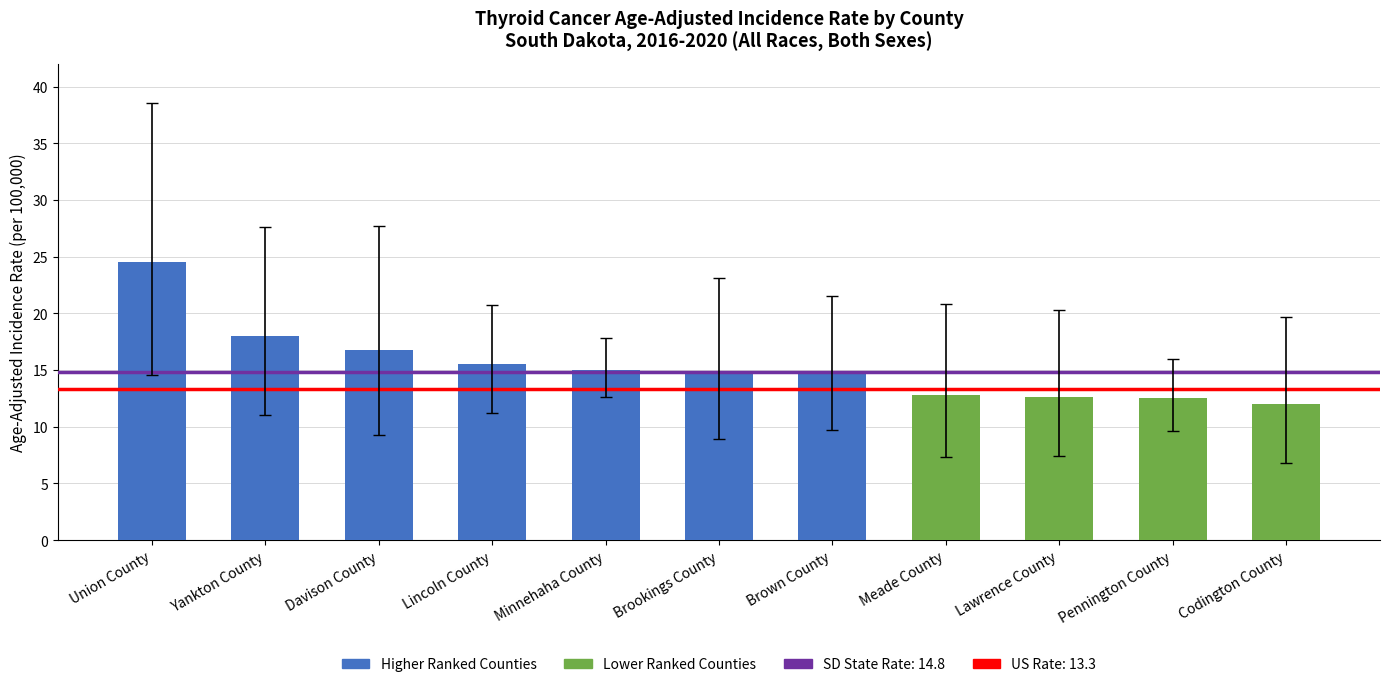

What position from the right is Union County?

11